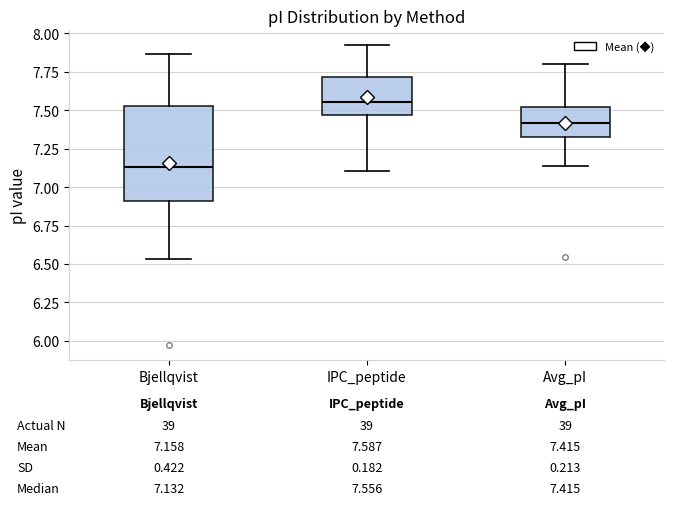

Which box has the lowest median line?

Bjellqvist